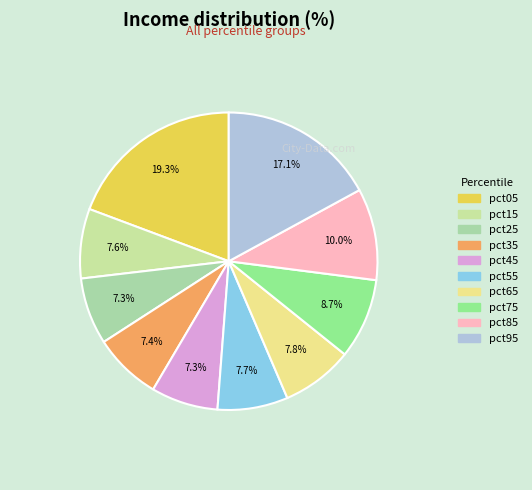

Which category has the smallest portion of the pie?

pct25